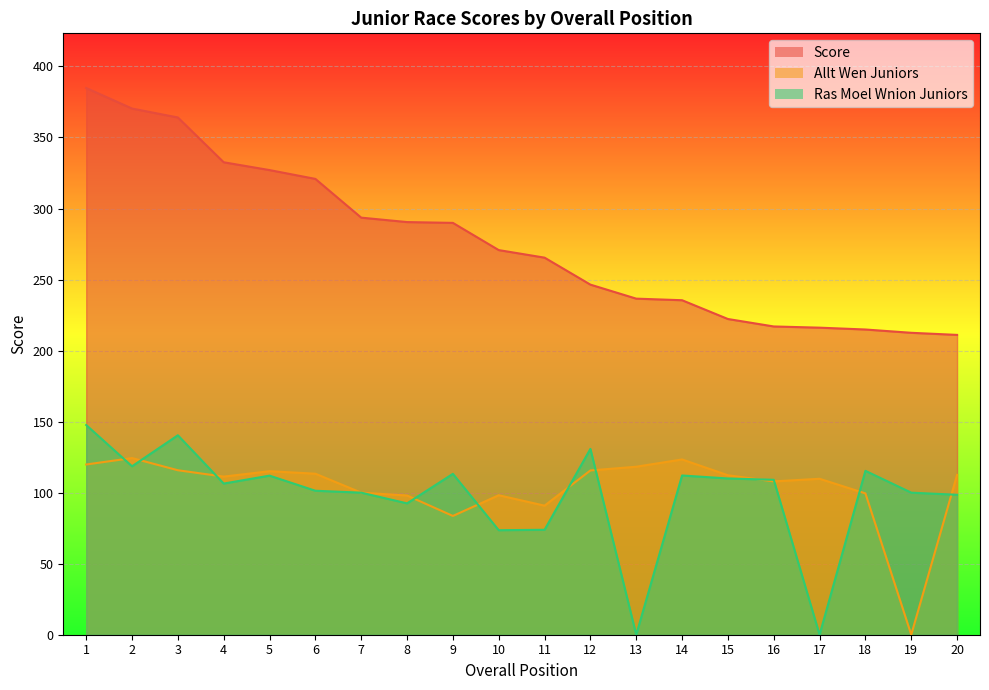

Count the number of data series in this chart.

3